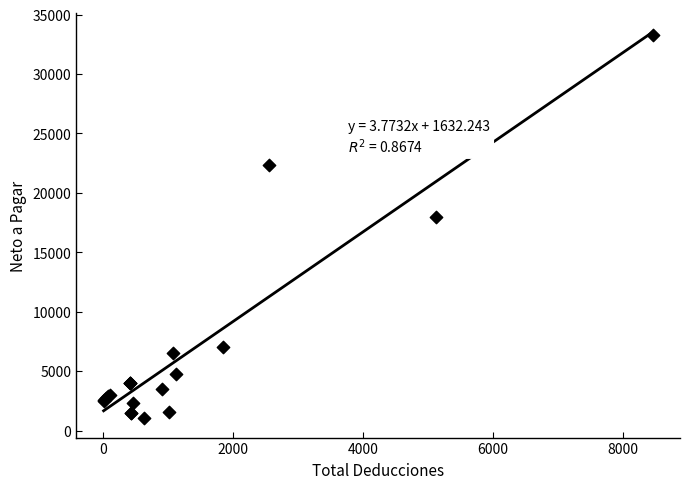

What Y value in the scatter plot is closest to 17168?

18000.7